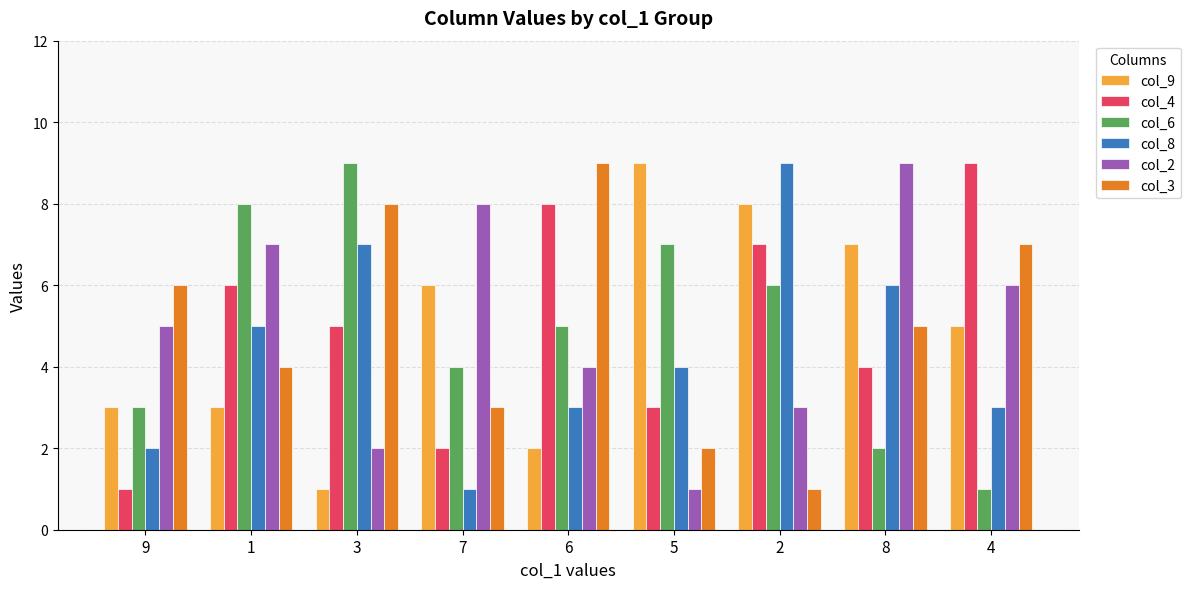

Does the chart contain stacked bars?

No